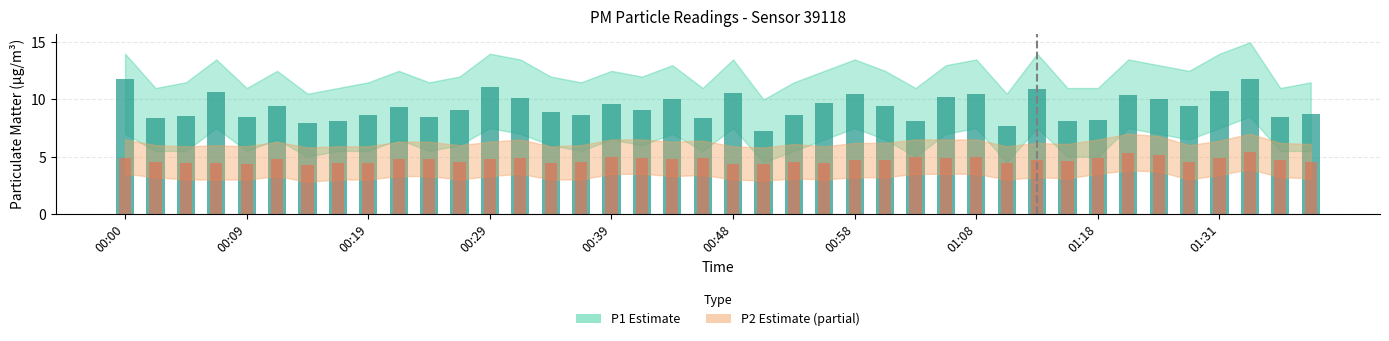

Rank the series by their maximum value, from highest to lowest.

P1, P2